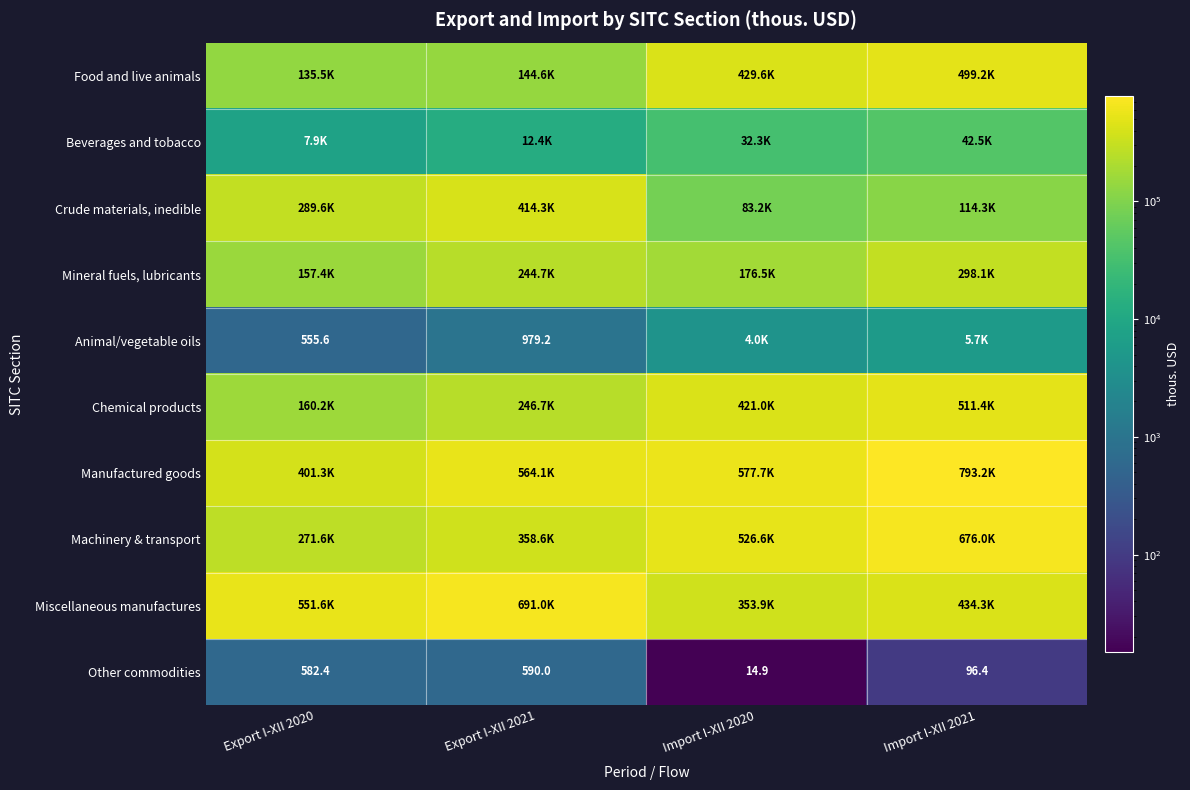

What is the sum of all Machinery & transport values?

1832823.3